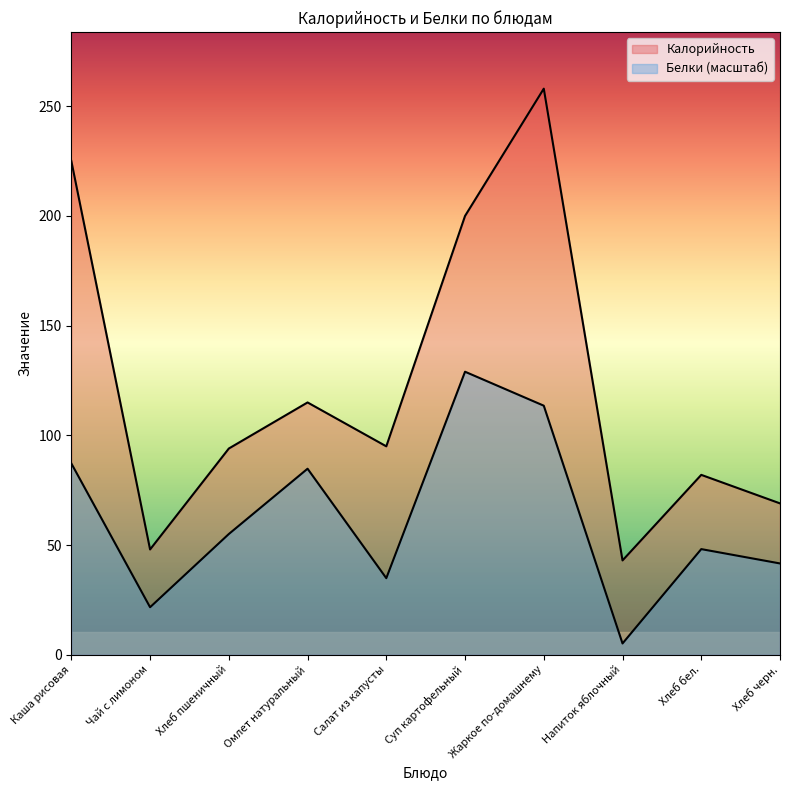

What is the maximum value for Белки?

129.0